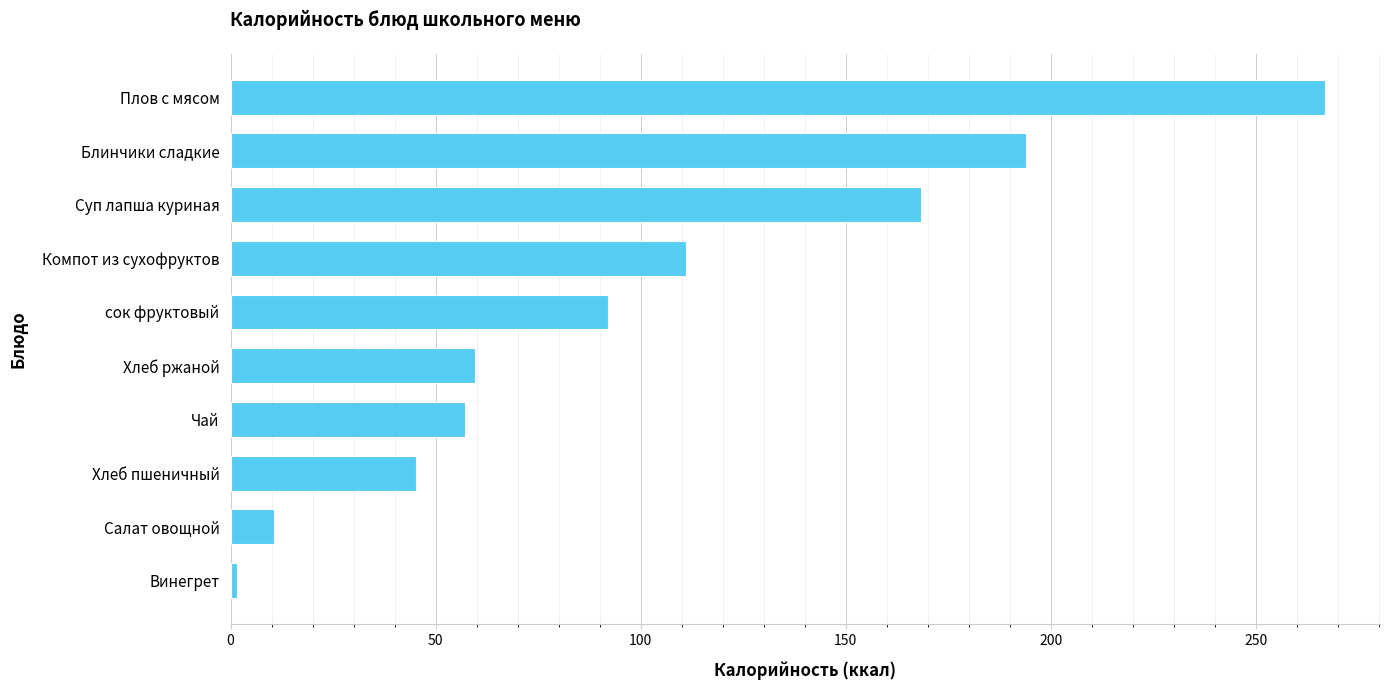

Reading top to bottom, what are all the values shown in this chart?

Плов с мясом=266.9	Блинчики сладкие=194.1	Суп лапша куриная=168.3	Компот из сухофруктов=111.0	сок фруктовый=92.0	Хлеб ржаной=59.7	Чай=57.2	Хлеб пшеничный=45.2	Салат овощной=10.5	Винегрет=1.6